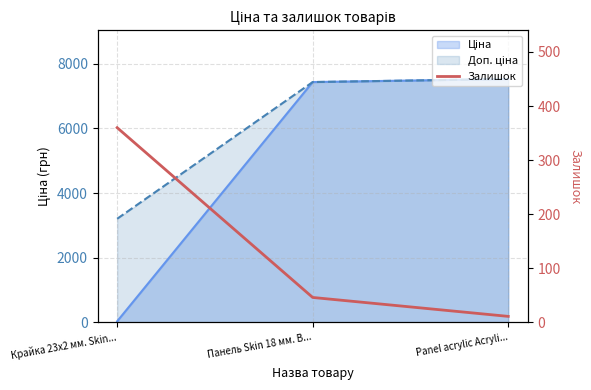

How many lines are shown in the chart?

1